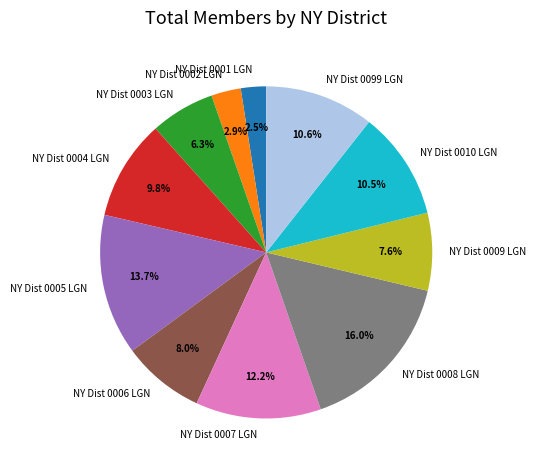

To the nearest percent, what portion does NY Dist 0003 LGN represent?

6%